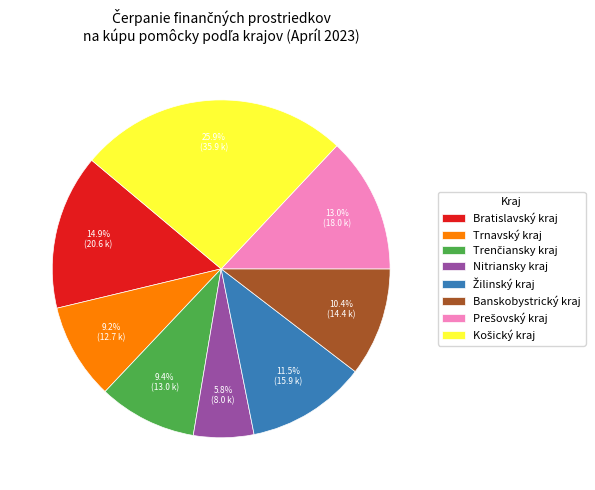

What is the total percentage of Banskobystrický kraj and Trnavský kraj?

19.6%